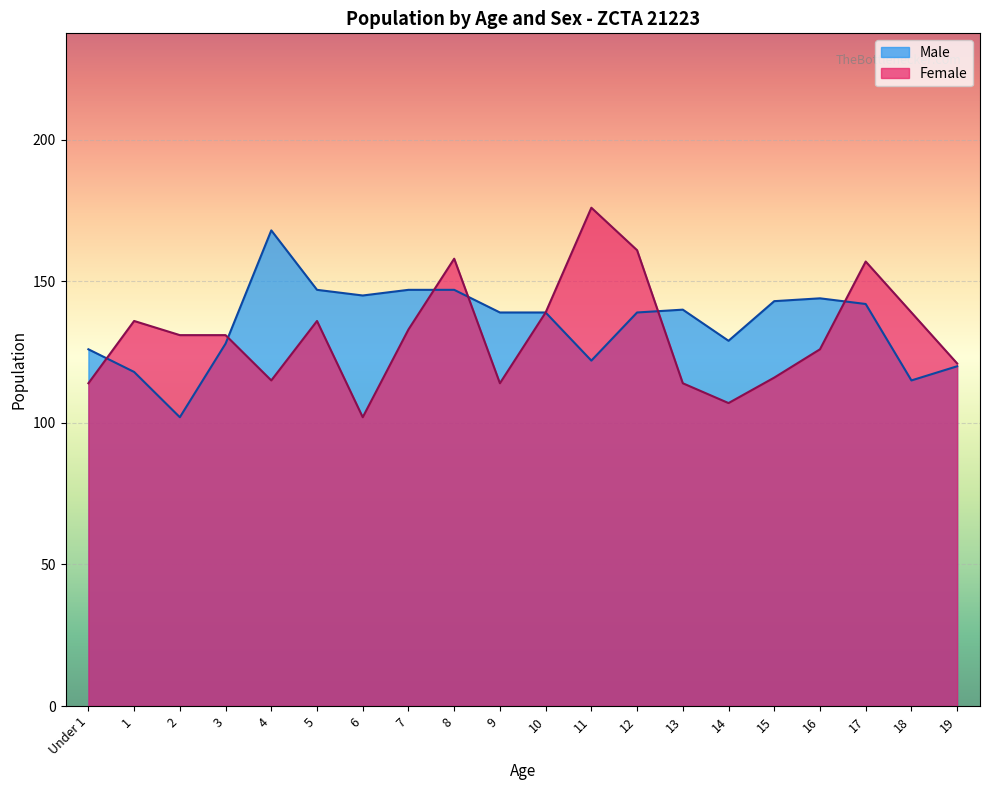

At which category is the sum across all series the highest?

8